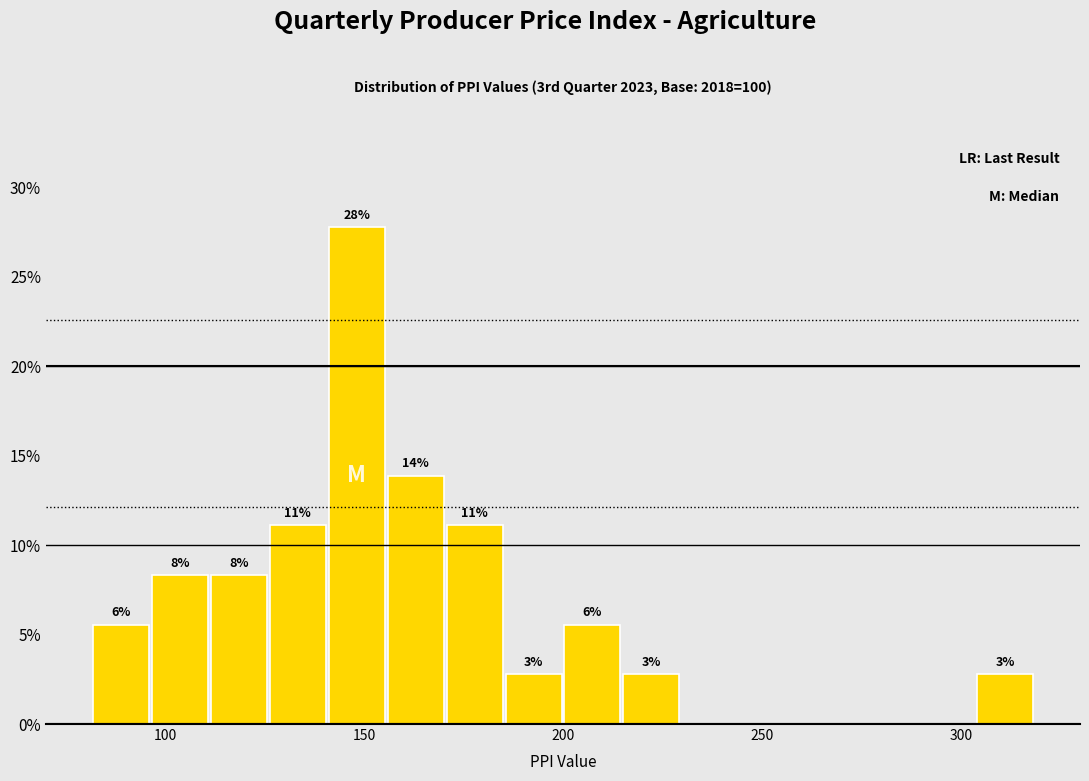

Around what value on the x-axis is the tallest bar? Give the approximate position of its centre, as read against the axis.

150